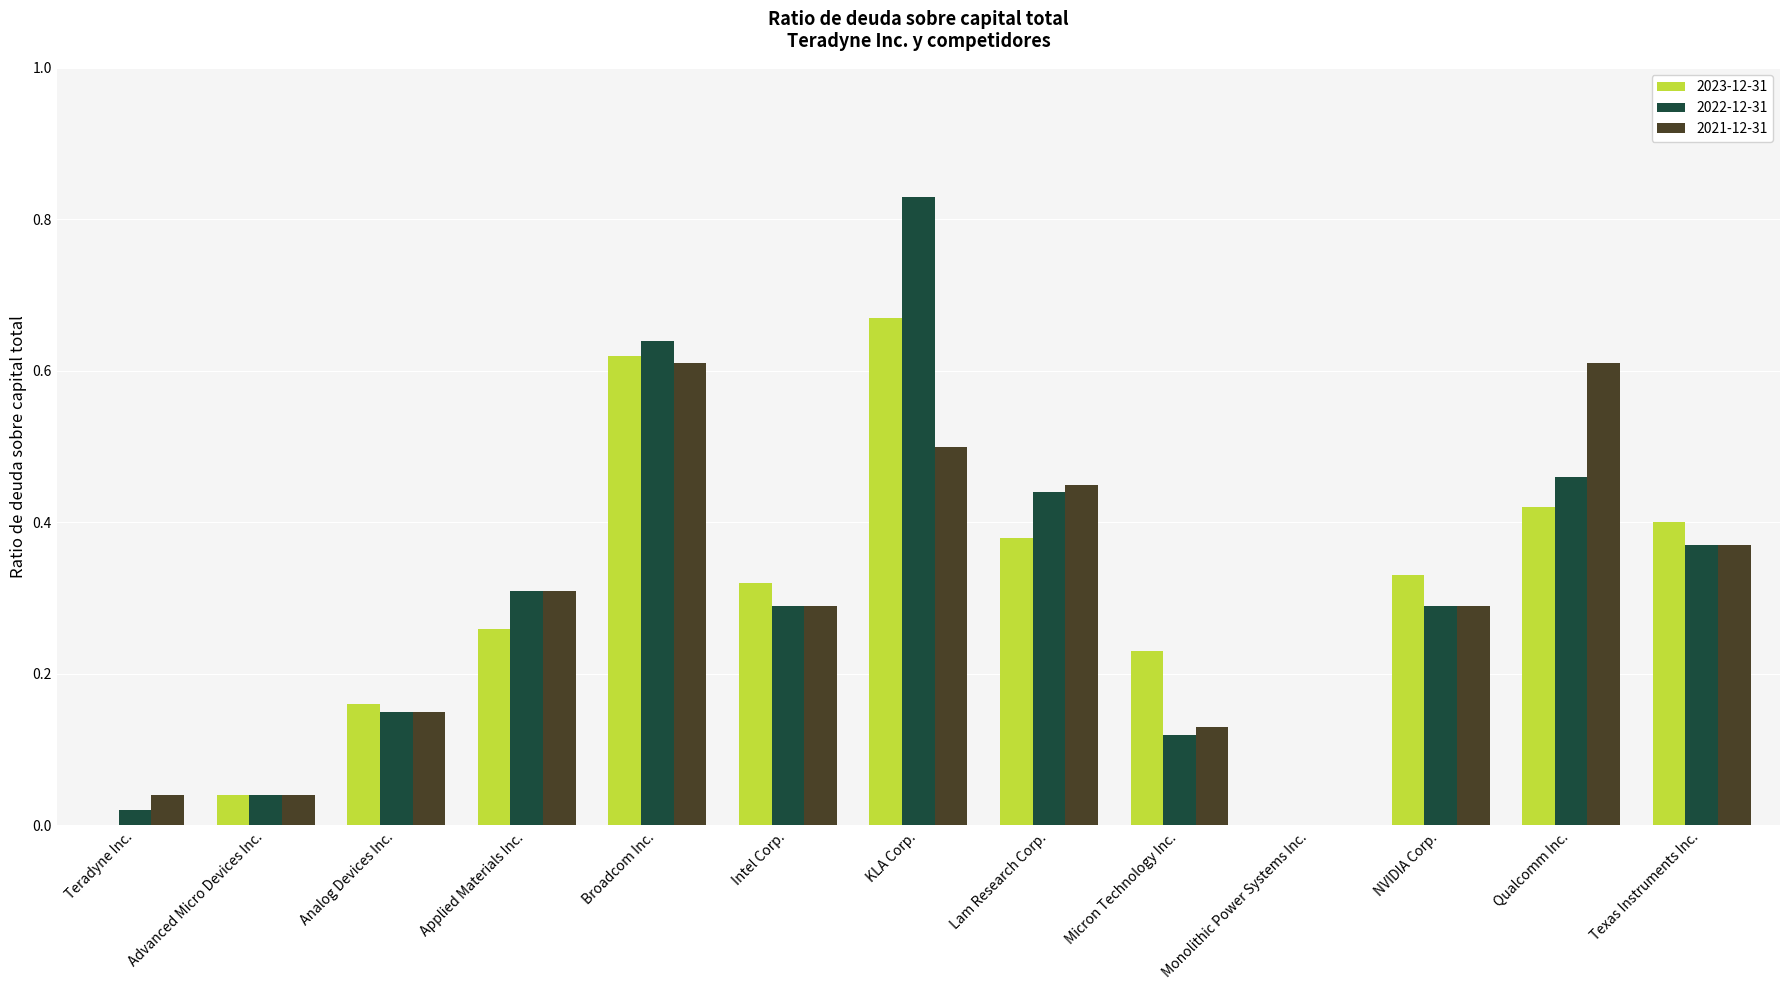

Which label corresponds to the largest value in the chart?

KLA Corp.